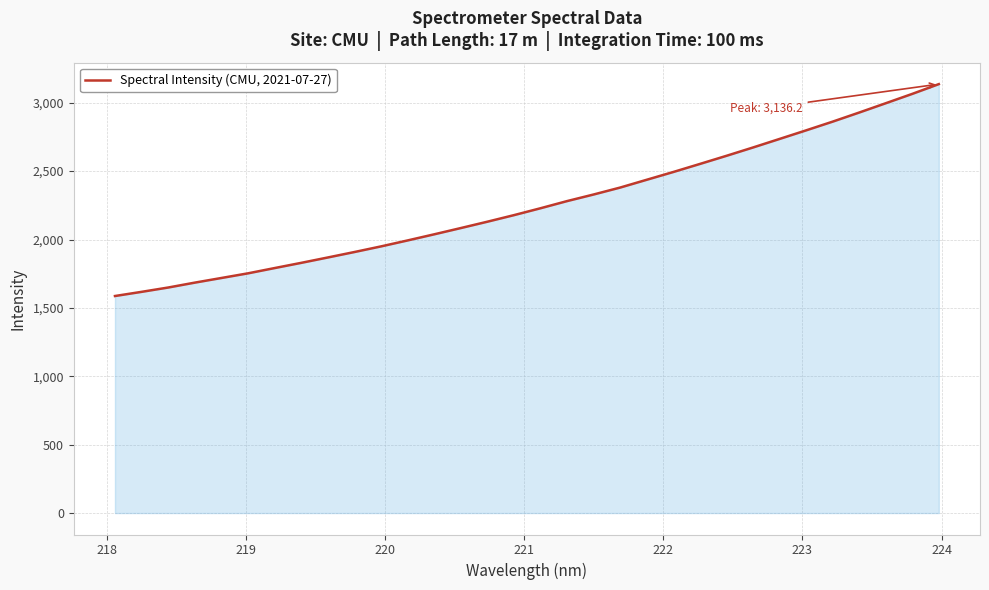

What is the minimum value shown in the chart?

1586.9